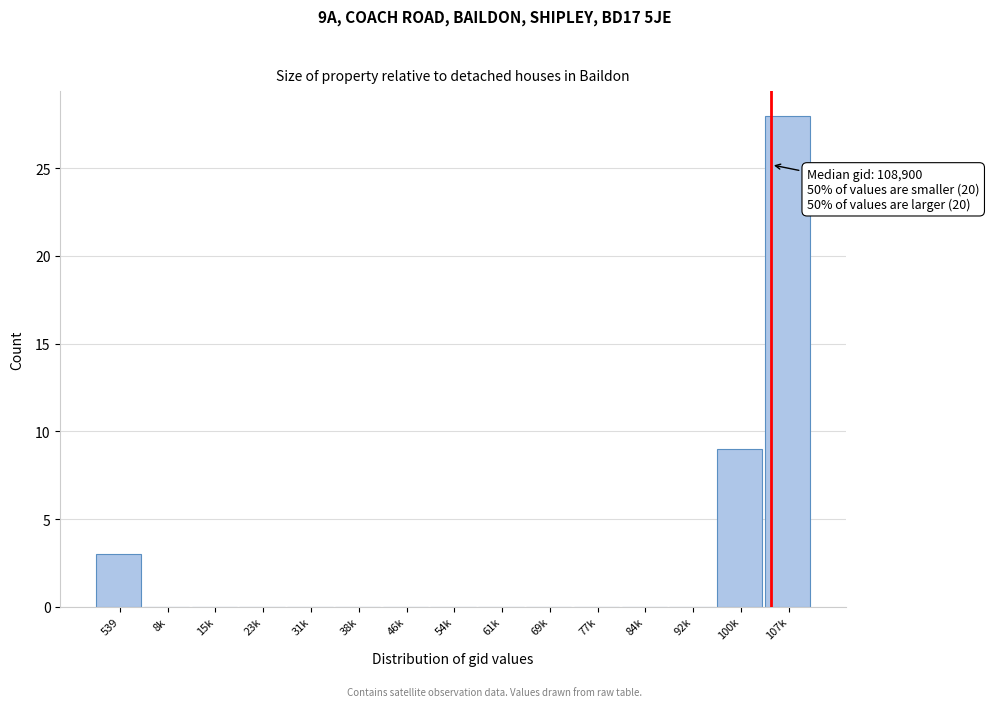

Reading left to right, transcribe all the data shown in this chart.

539=3	8k=0	15k=0	23k=0	31k=0	38k=0	46k=0	54k=0	61k=0	69k=0	77k=0	84k=0	92k=0	100k=9	107k=28